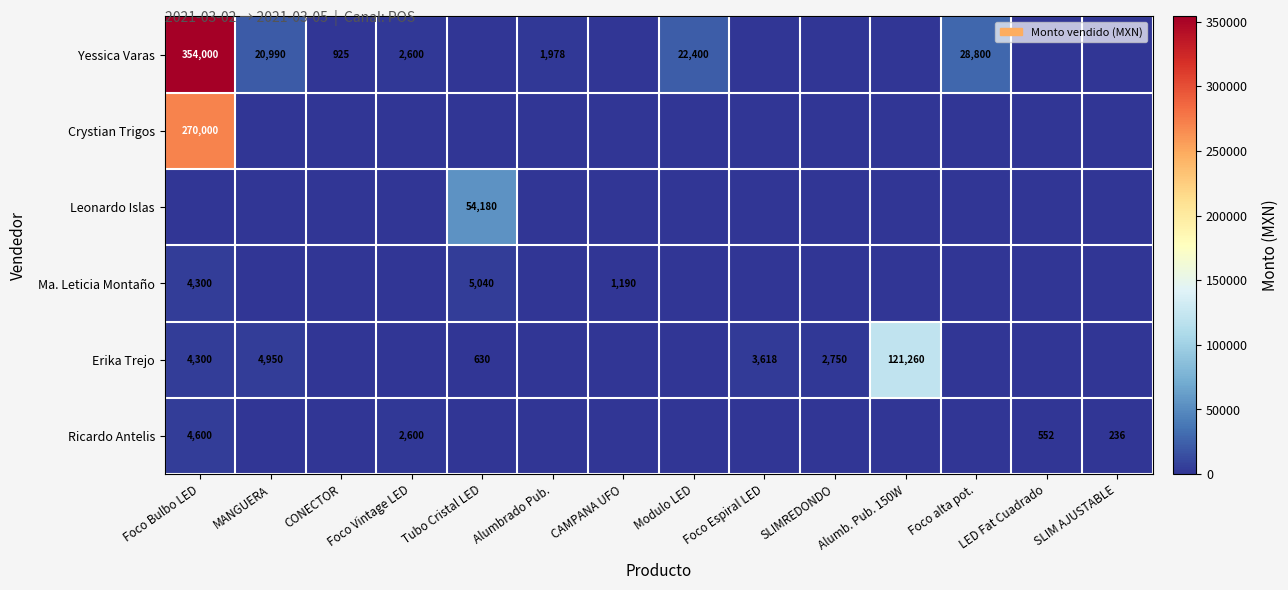

The Ma. Leticia Montaño series shows 1805 at Tubo Cristal LED. True or false?

False